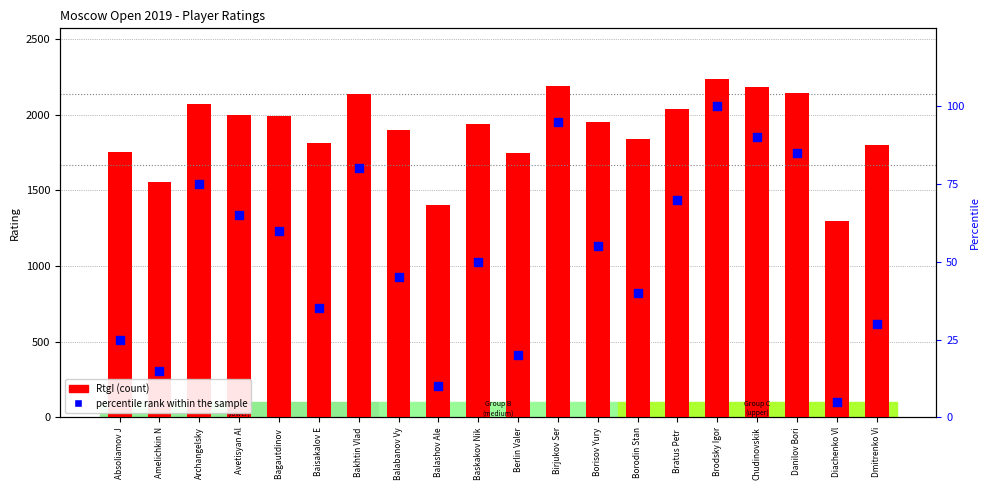

What is the total value across all series at Baisakalov E?

1847